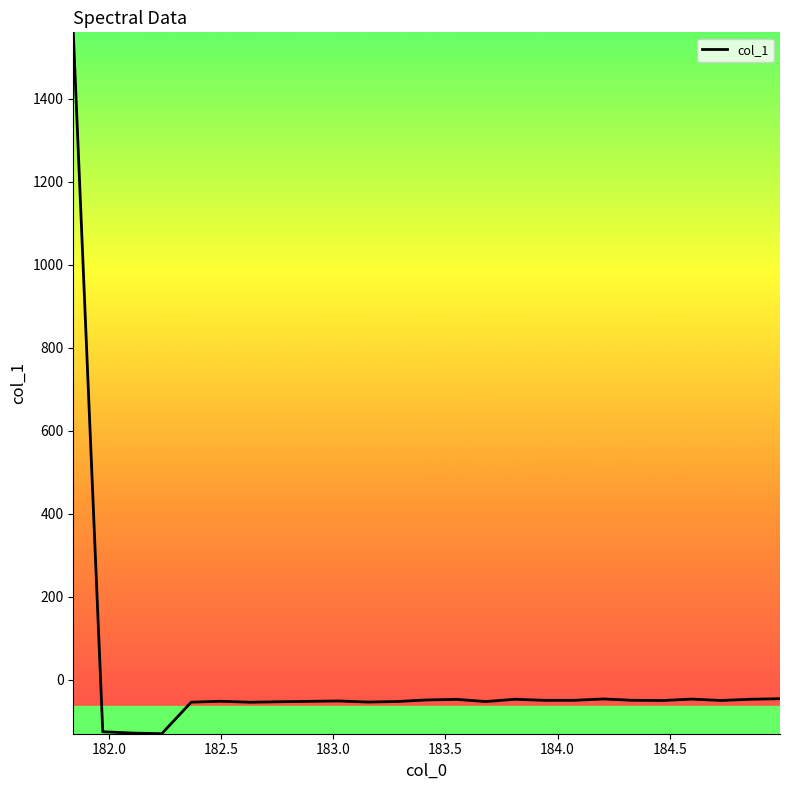

What is the average value?

5.0